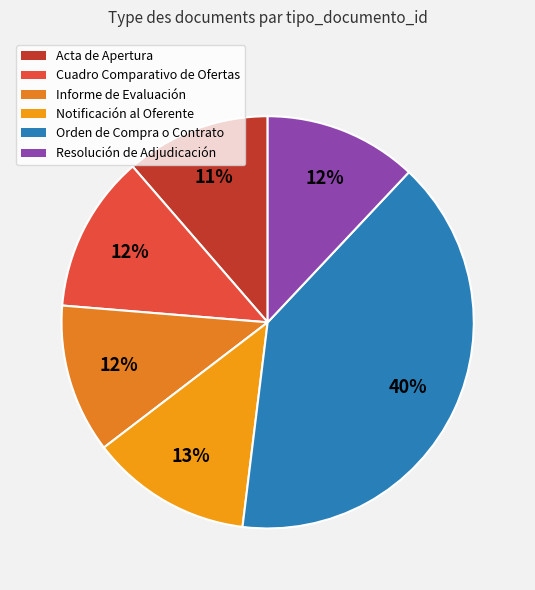

Which category has the biggest portion of the pie?

Orden de Compra o Contrato